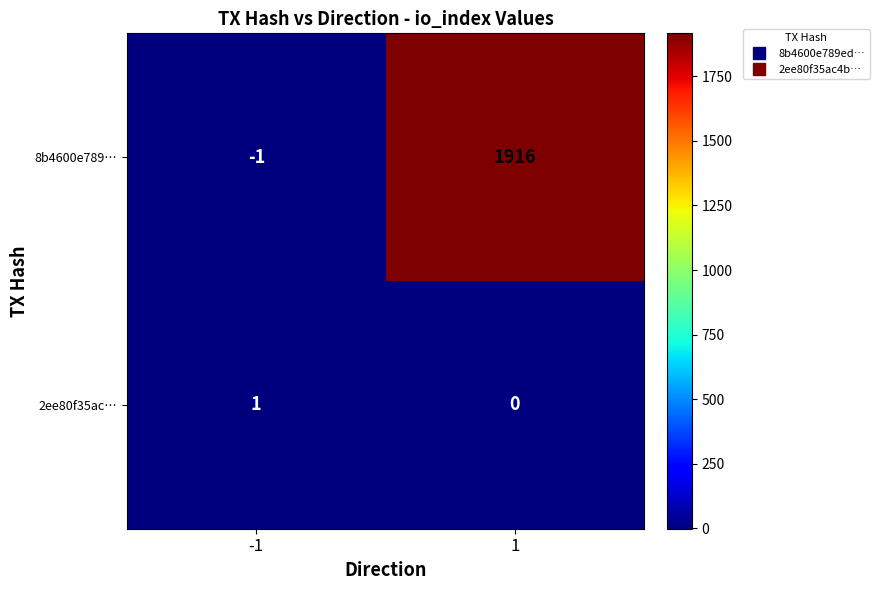

Which series has the largest range (max minus min)?

8b4600e789…